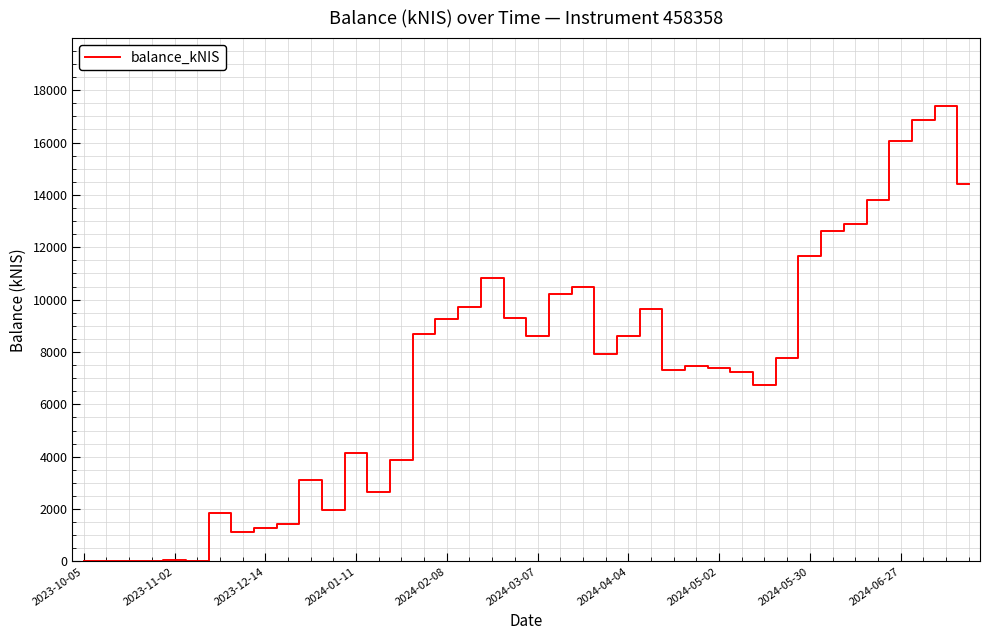

How many lines are shown in the chart?

1